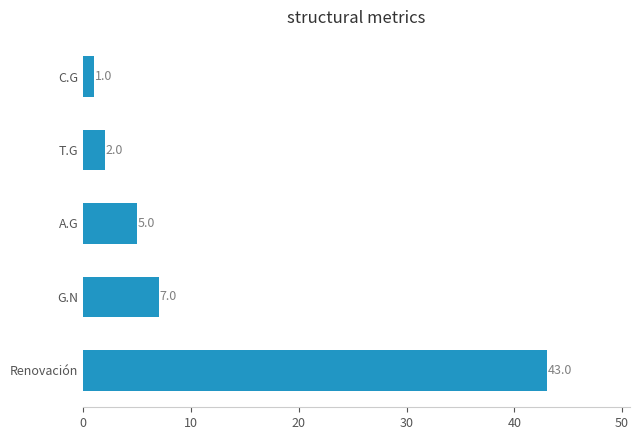

How many series are shown in this chart?

1